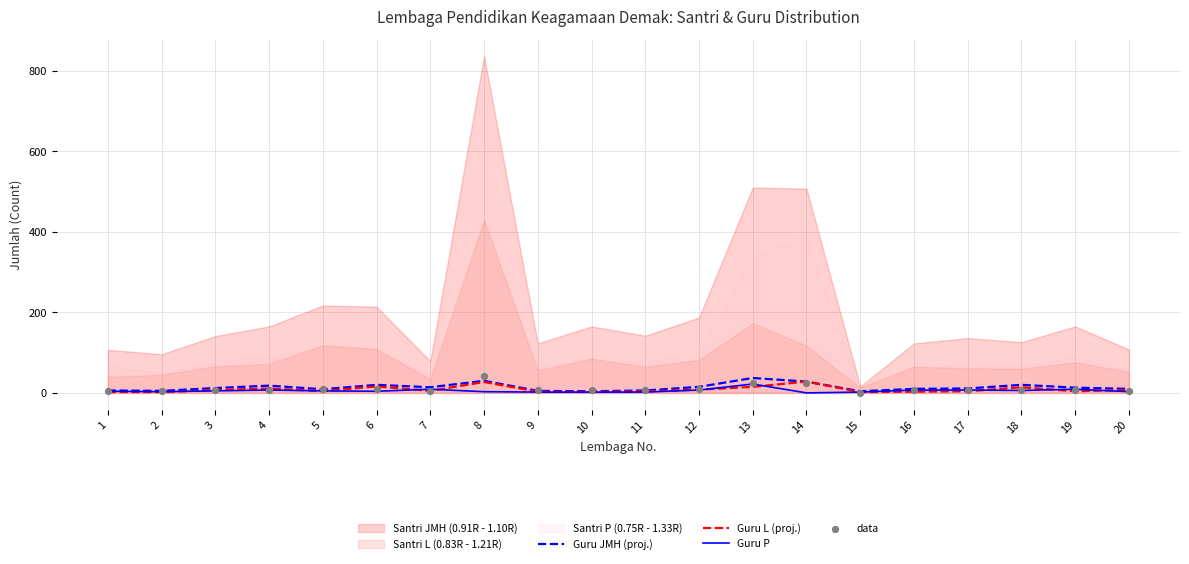

What is the maximum value for Guru JMH (proj.)?

37